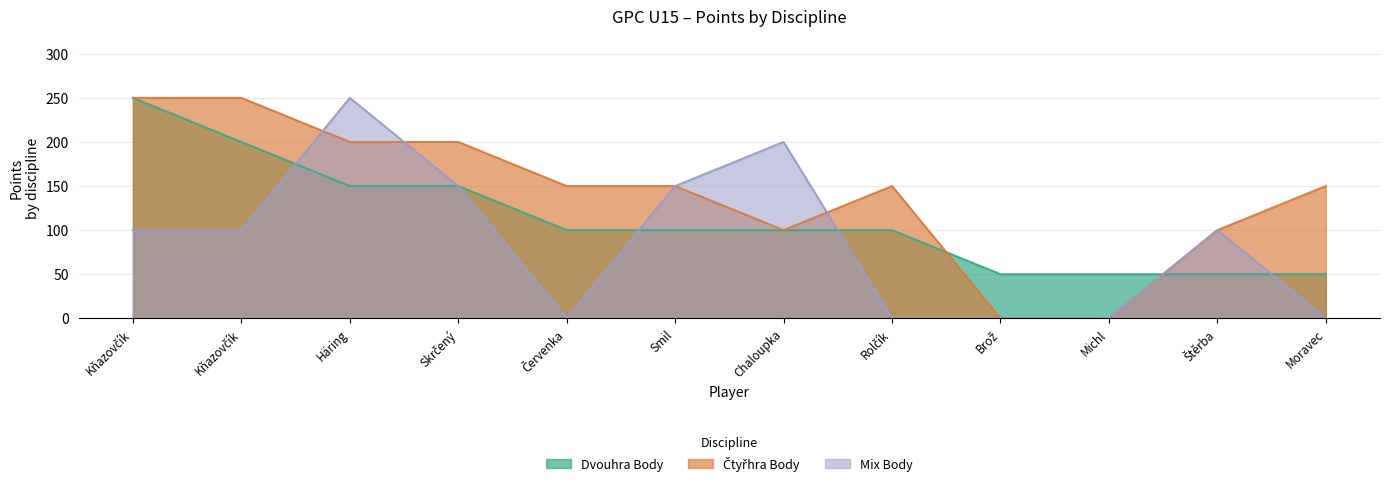

At which category is the sum across all series the highest?

Kňazovčík